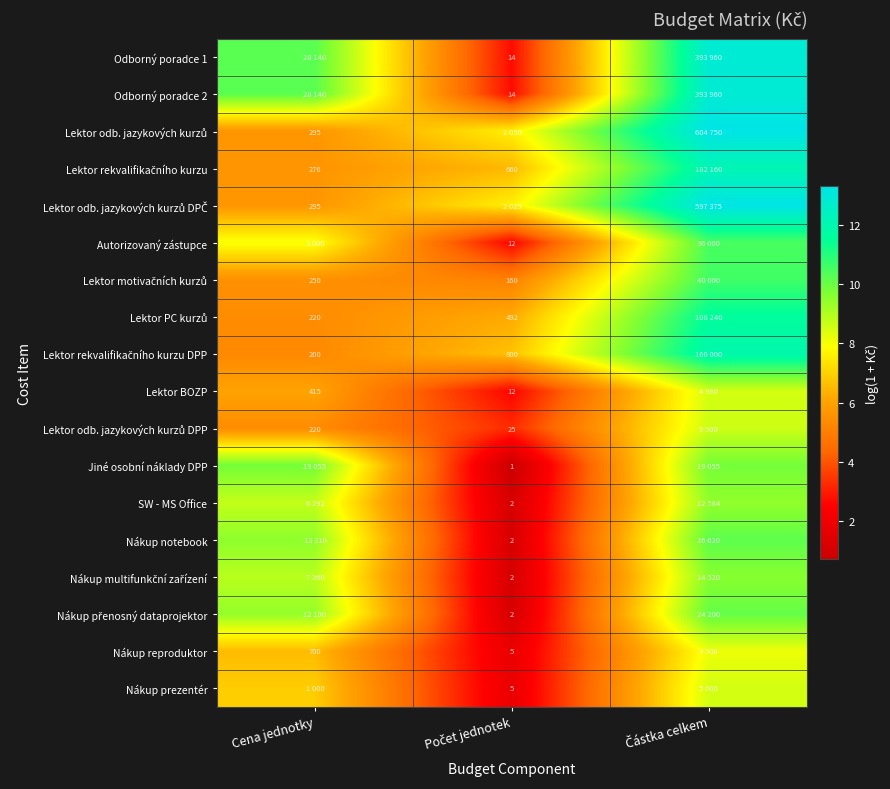

Is the value of Lektor odb. jazykových kurzů at Cena jednotky greater than the value of Lektor BOZP at Částka celkem?

No